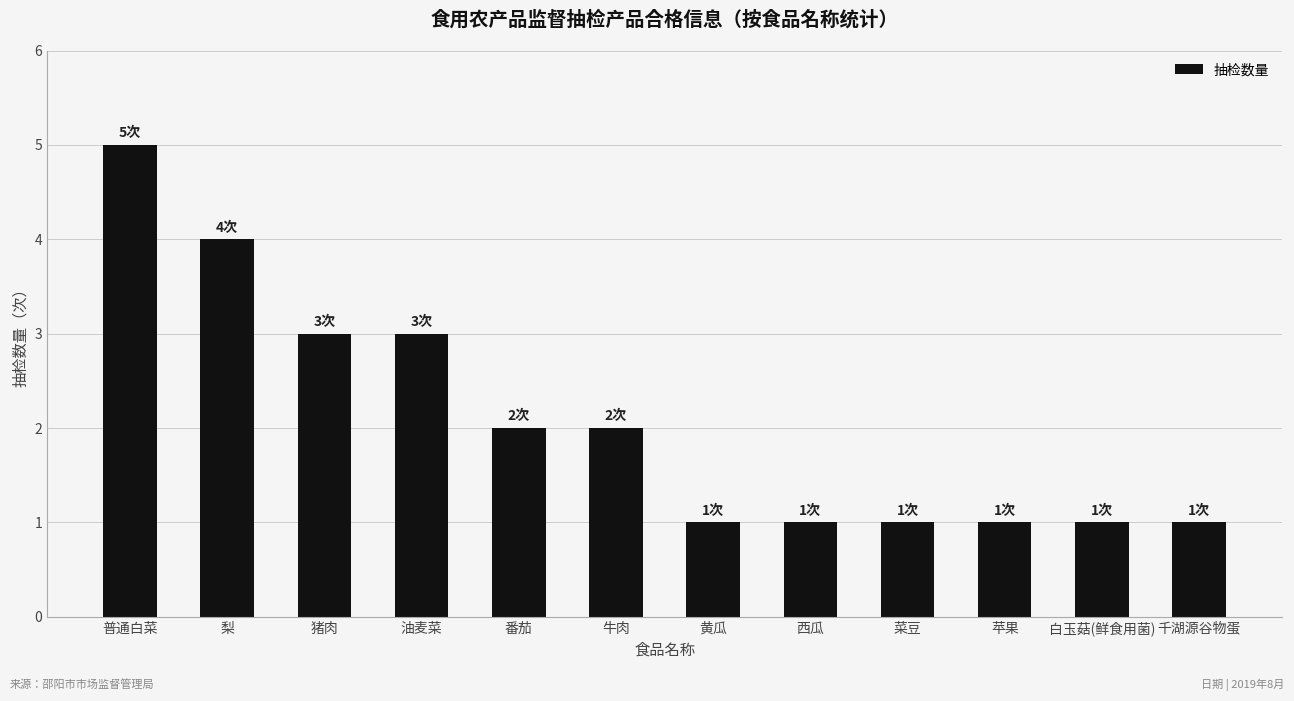

What is the difference between the values at 牛肉 and 黄瓜?

1